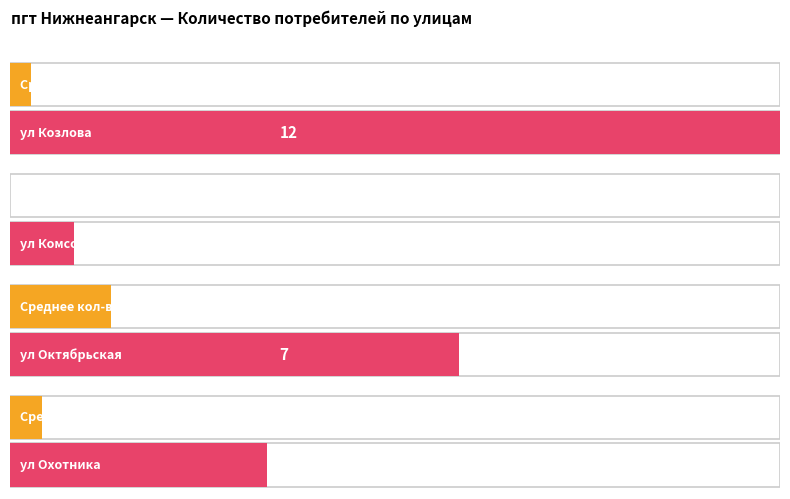

What is the minimum value shown in the chart?

1